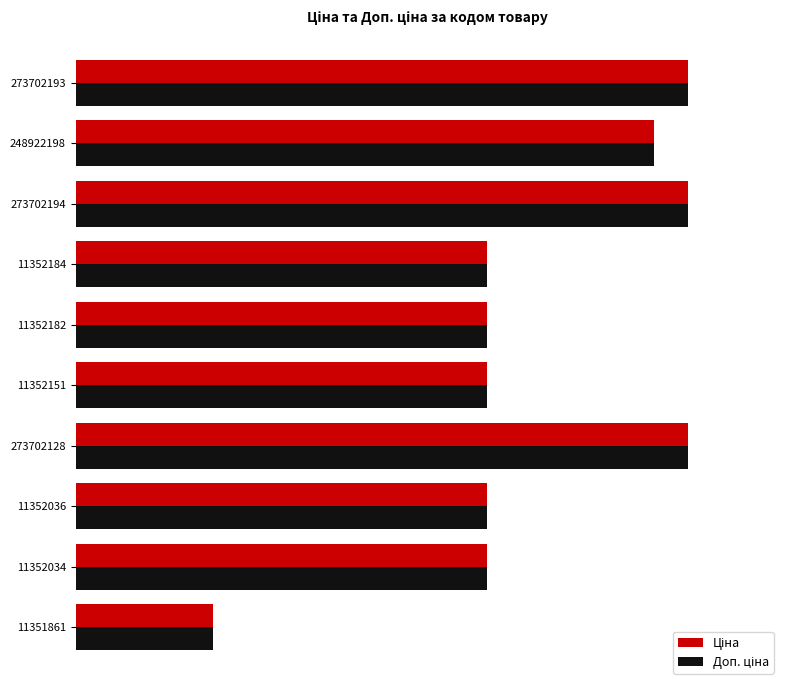

What are all the series names shown in the legend?

Ціна, Доп. ціна